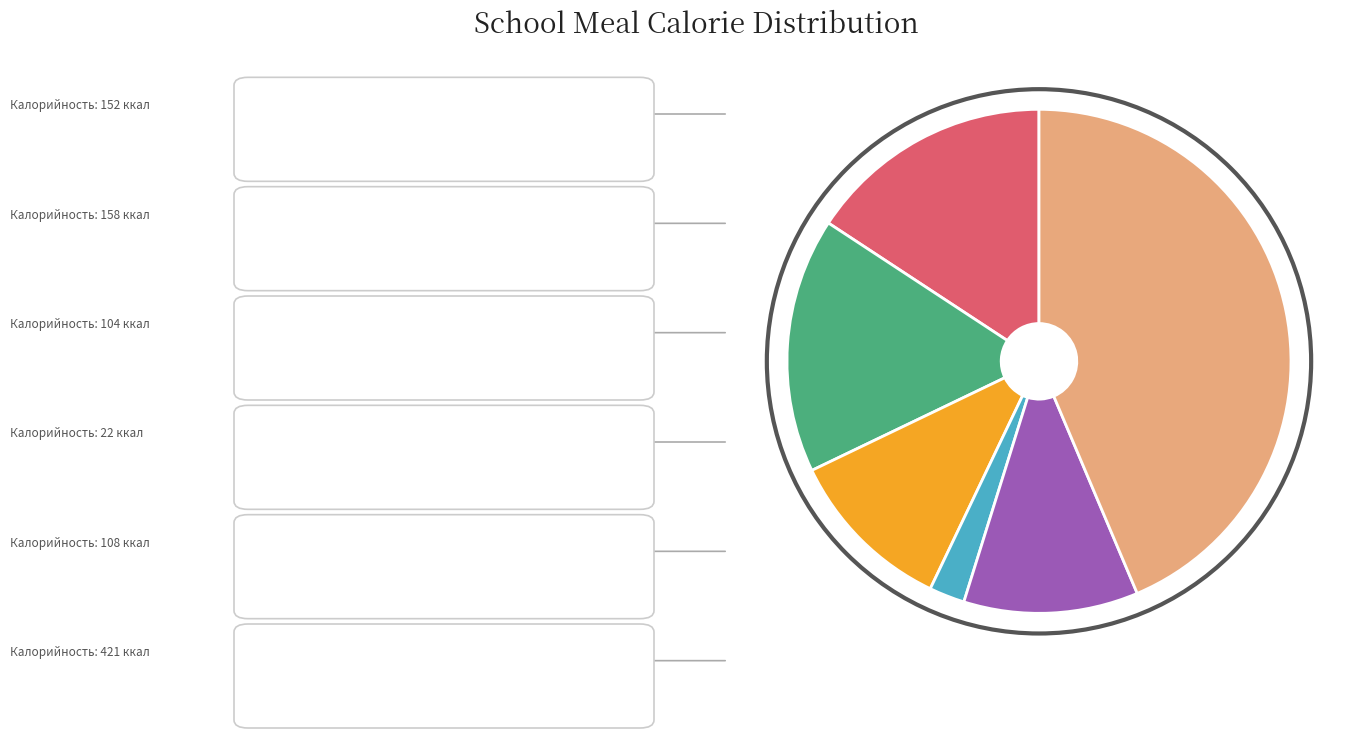

Is there a majority slice in this chart?

No